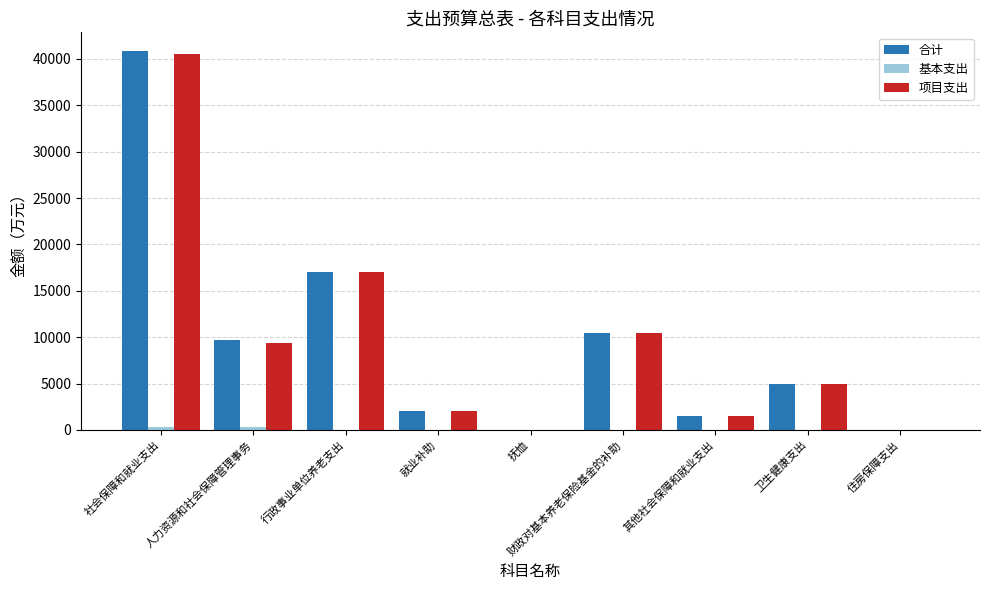

At which label is 项目支出 closest to 20260?

行政事业单位养老支出